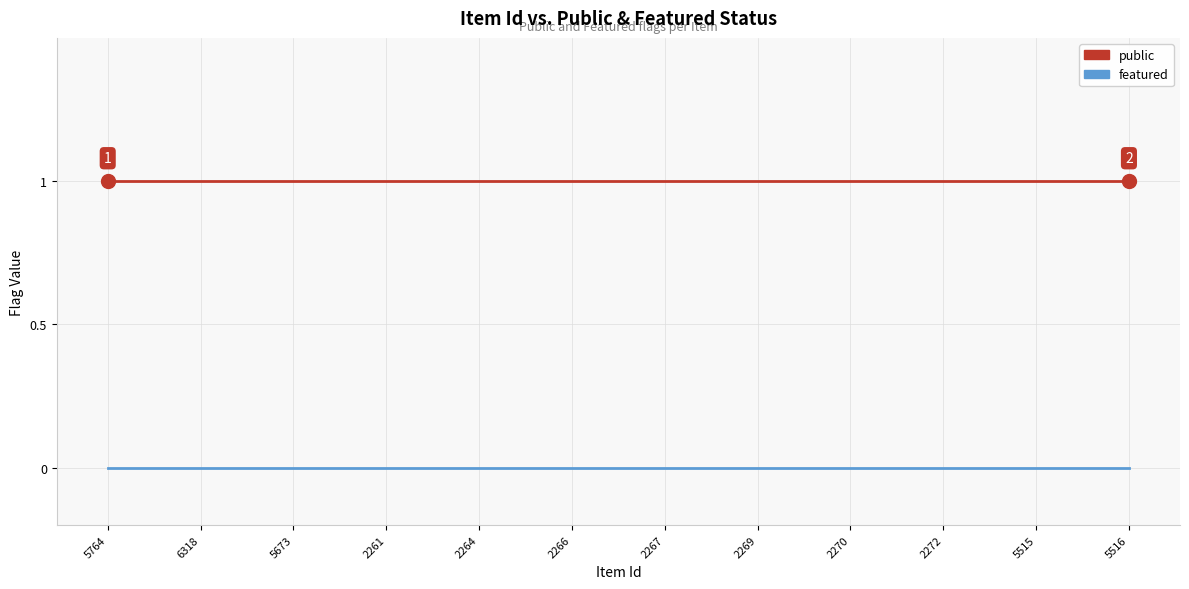

Is the value of public at 2266 greater than the value of featured at 5673?

Yes